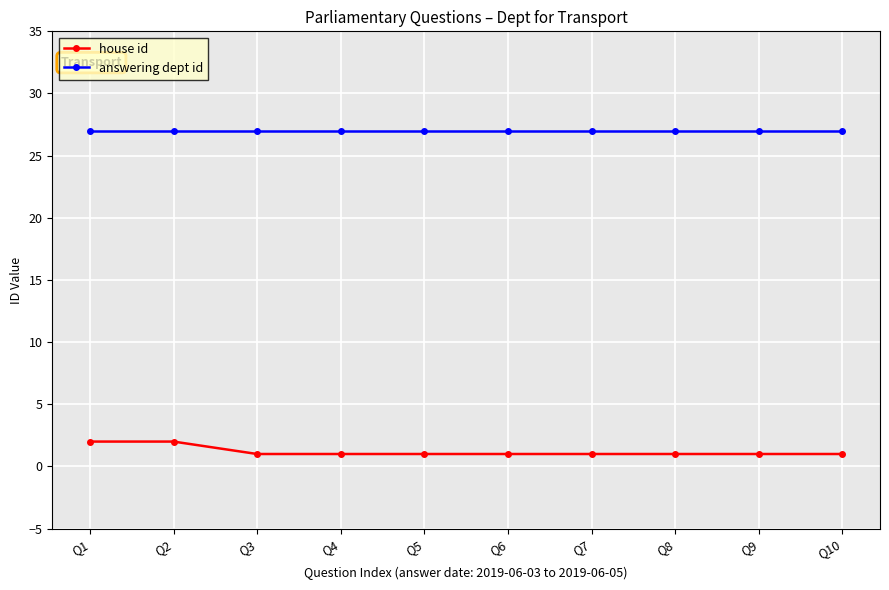

What are all the series names shown in the legend?

house id, answering dept id